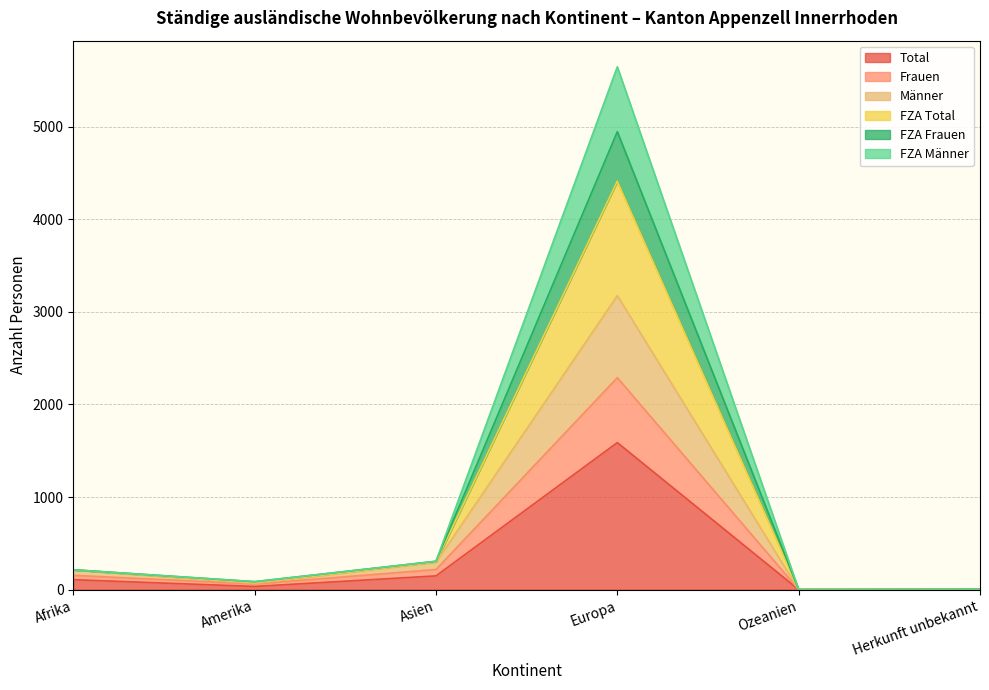

What is the label of the 2nd point from the right?

Ozeanien